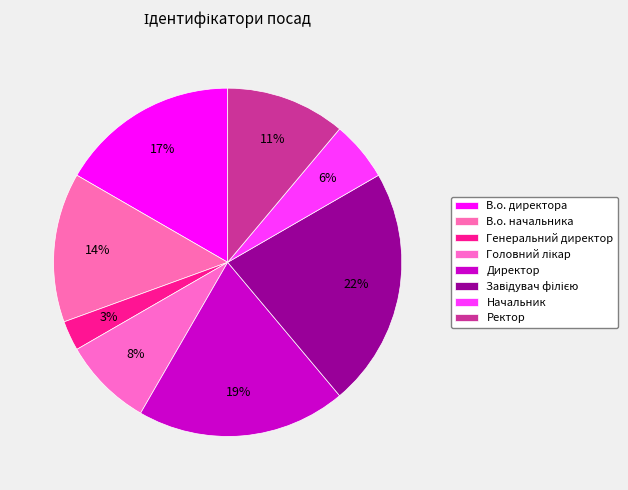

True or false: Завідувач філією accounts for 7% of the total.

False